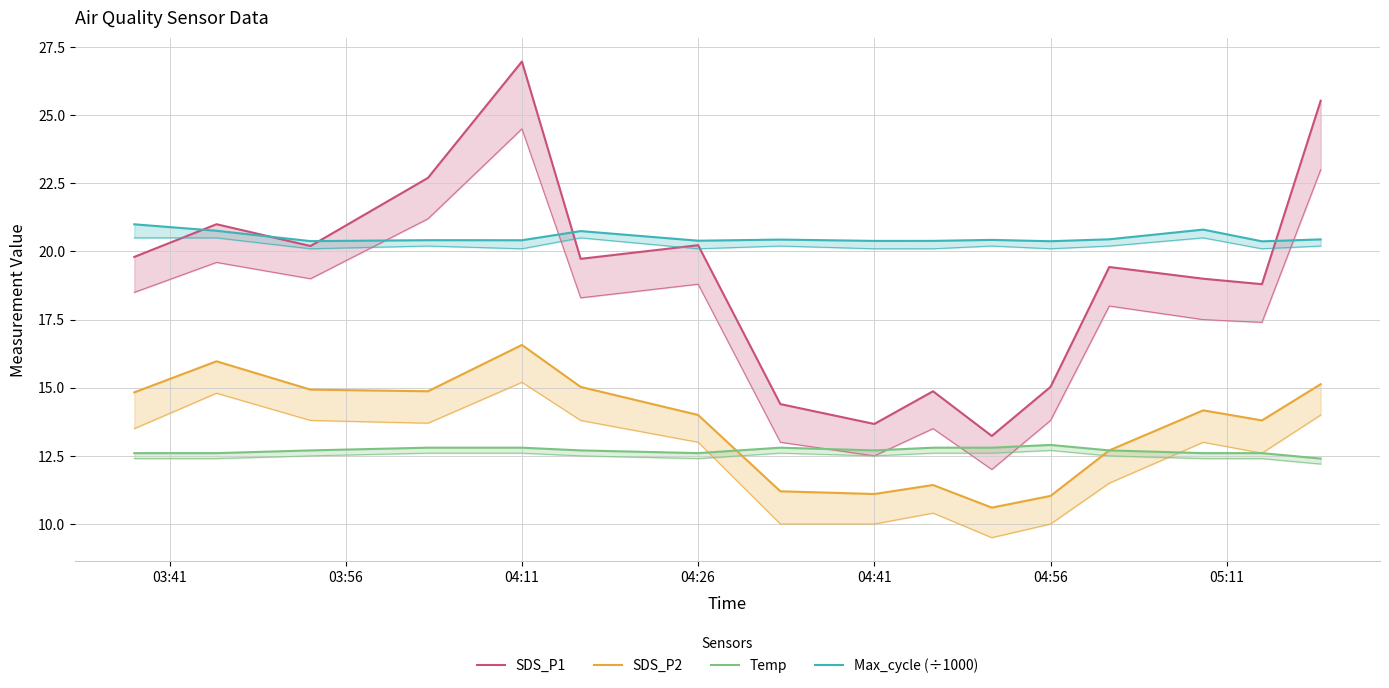

At which label does SDS_P1 first exceed 19?

03:41